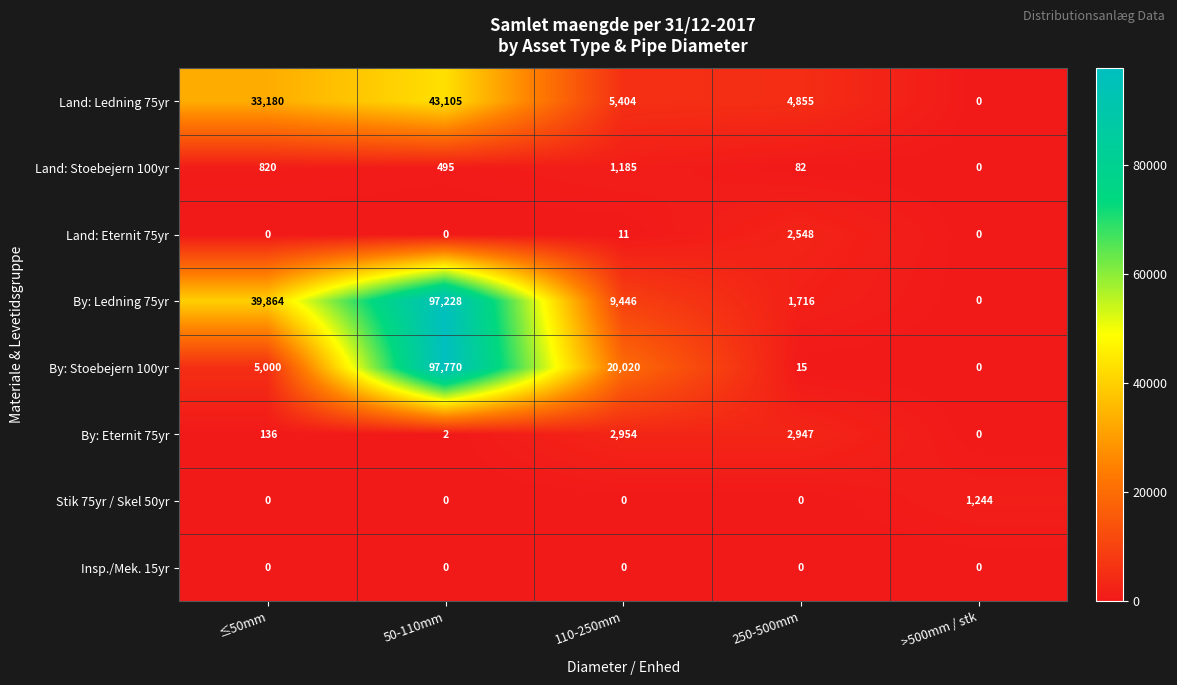

Which category has the highest value in the Land: Ledning 75yr series?

50-110mm